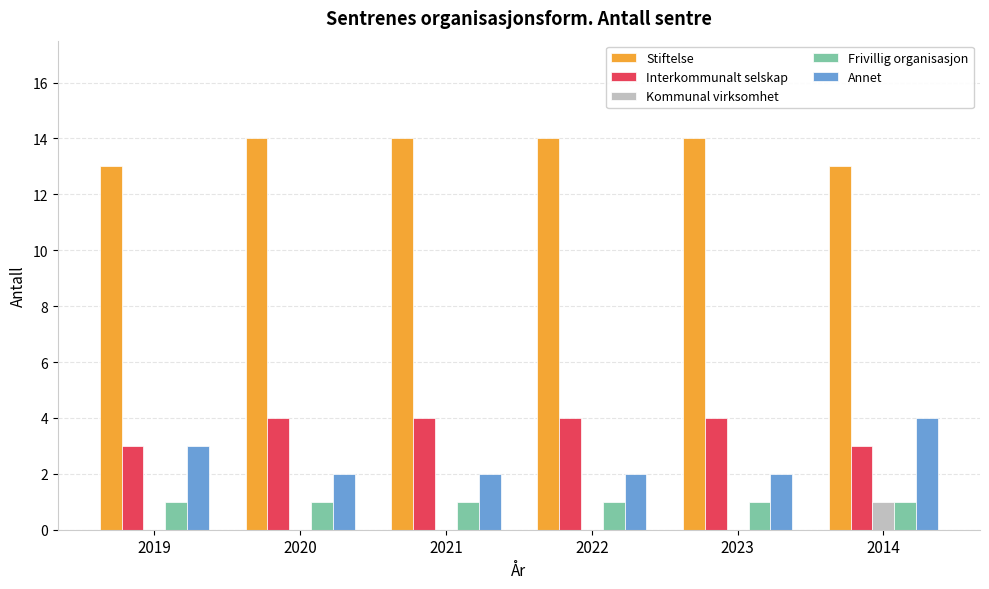

What is the sum of all Interkommunalt selskap values?

22